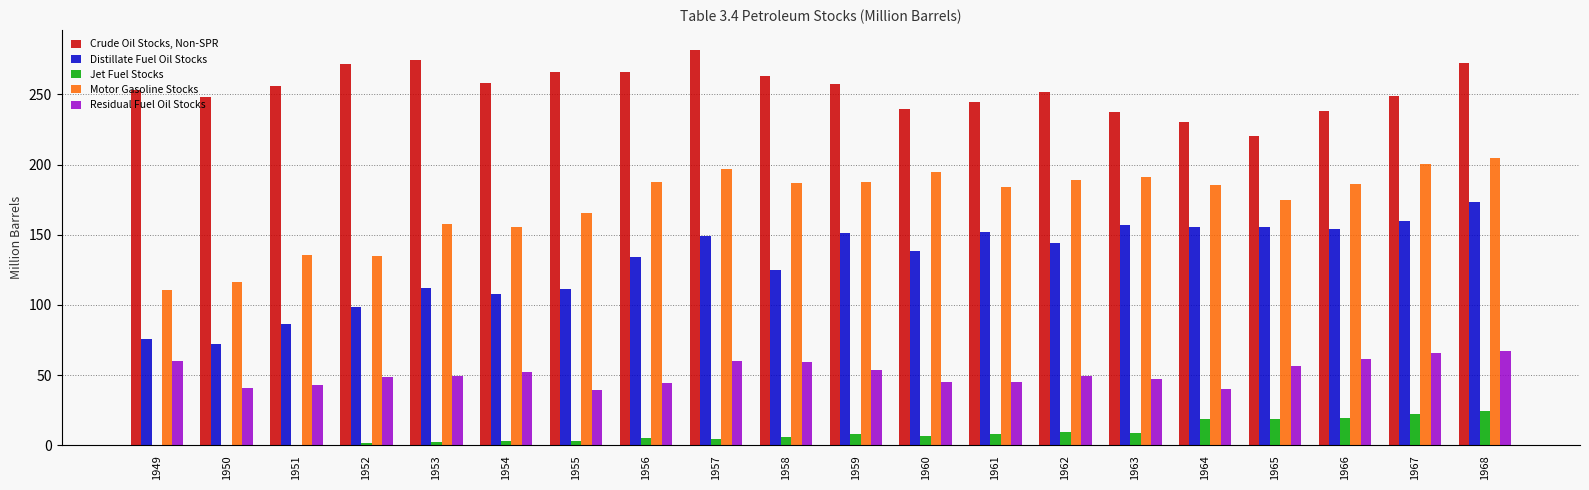

Is the value of Jet Fuel Stocks at 1955 greater than the value of Motor Gasoline Stocks at 1961?

No